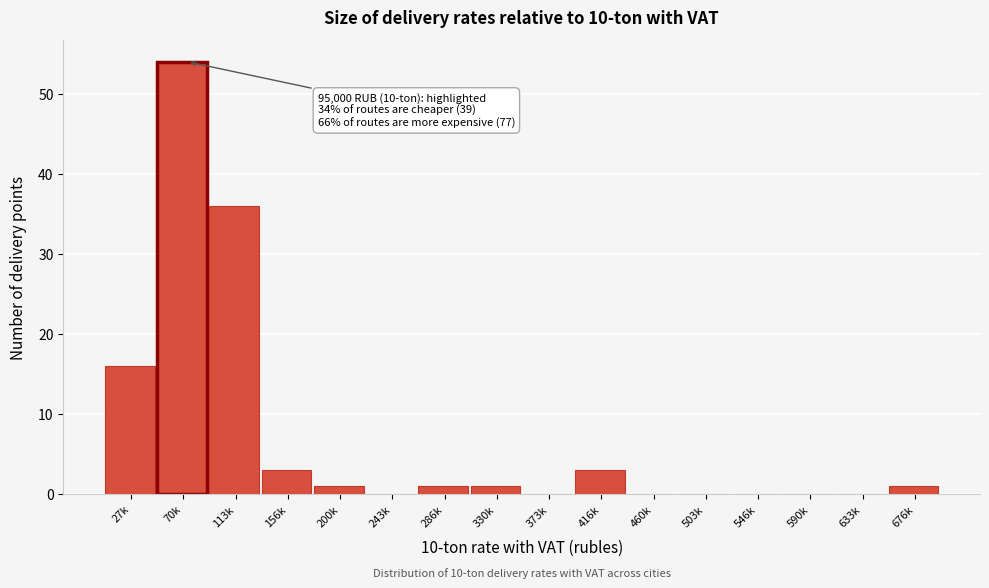

Reading left to right, what are all the values shown in this chart?

27k=16	70k=54	113k=36	156k=3	200k=1	243k=0	286k=1	330k=1	373k=0	416k=3	460k=0	503k=0	546k=0	590k=0	633k=0	676k=1